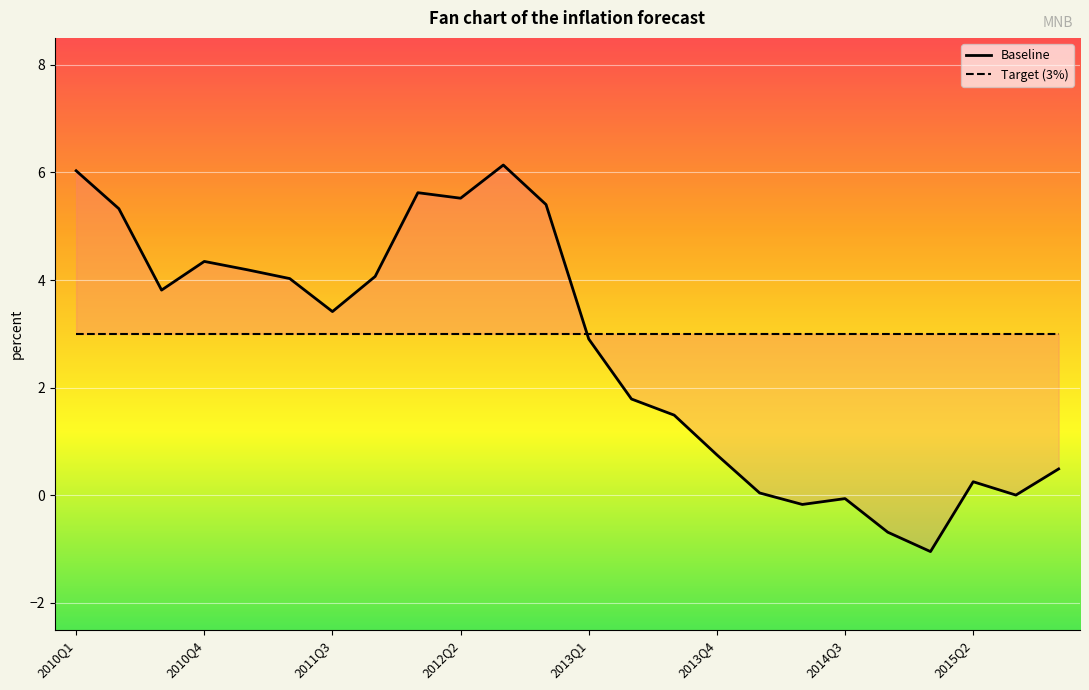

At which category does the data reach its first local peak?

2010Q4